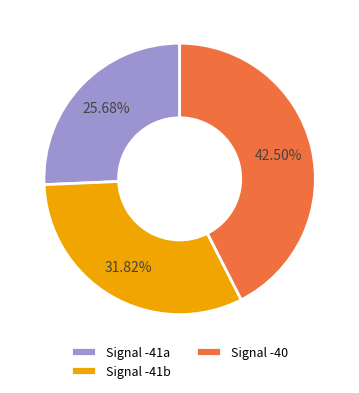

Rank the categories by value from lowest to highest.

Signal -41a, Signal -41b, Signal -40